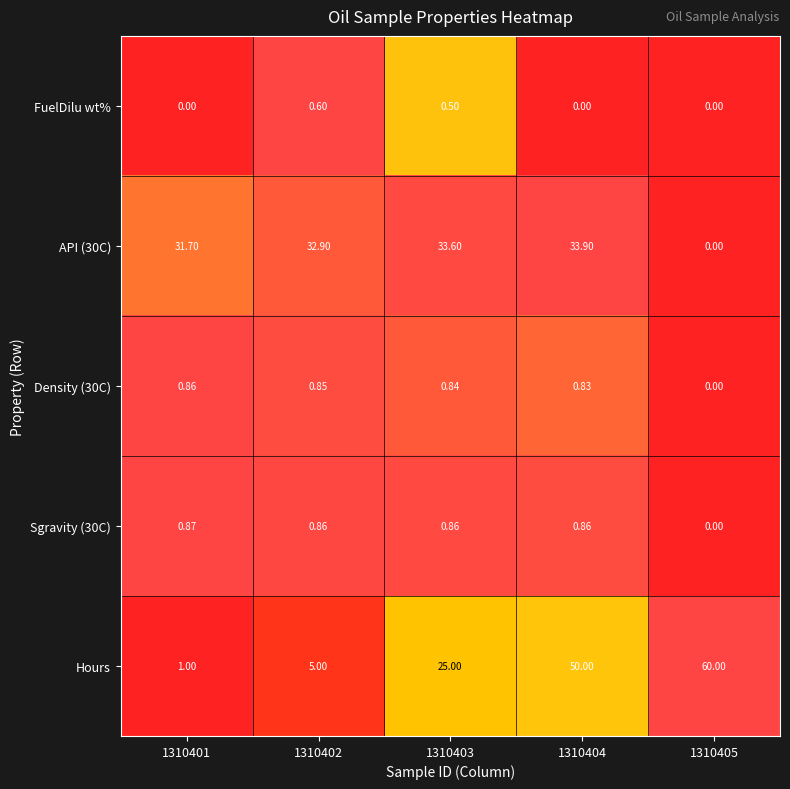

Which series has the largest total across all categories?

Hours